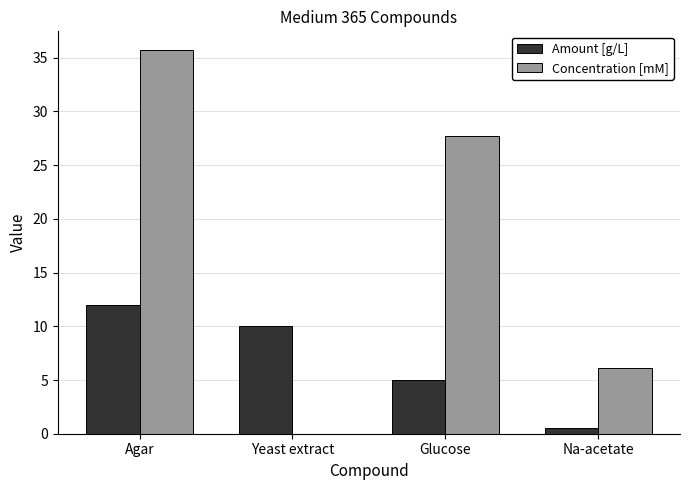

How many data points in Concentration [mM] are above 27?

2